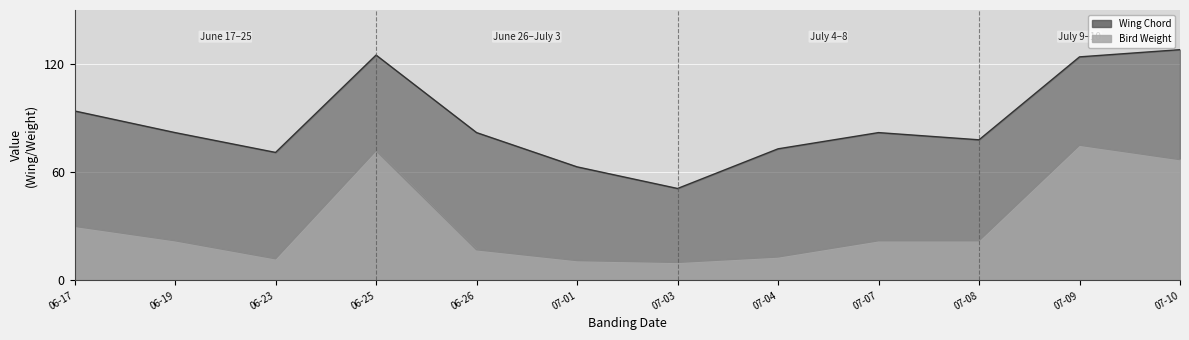

Rank the series at 07-09 from highest to lowest value.

Wing Chord, Bird Weight